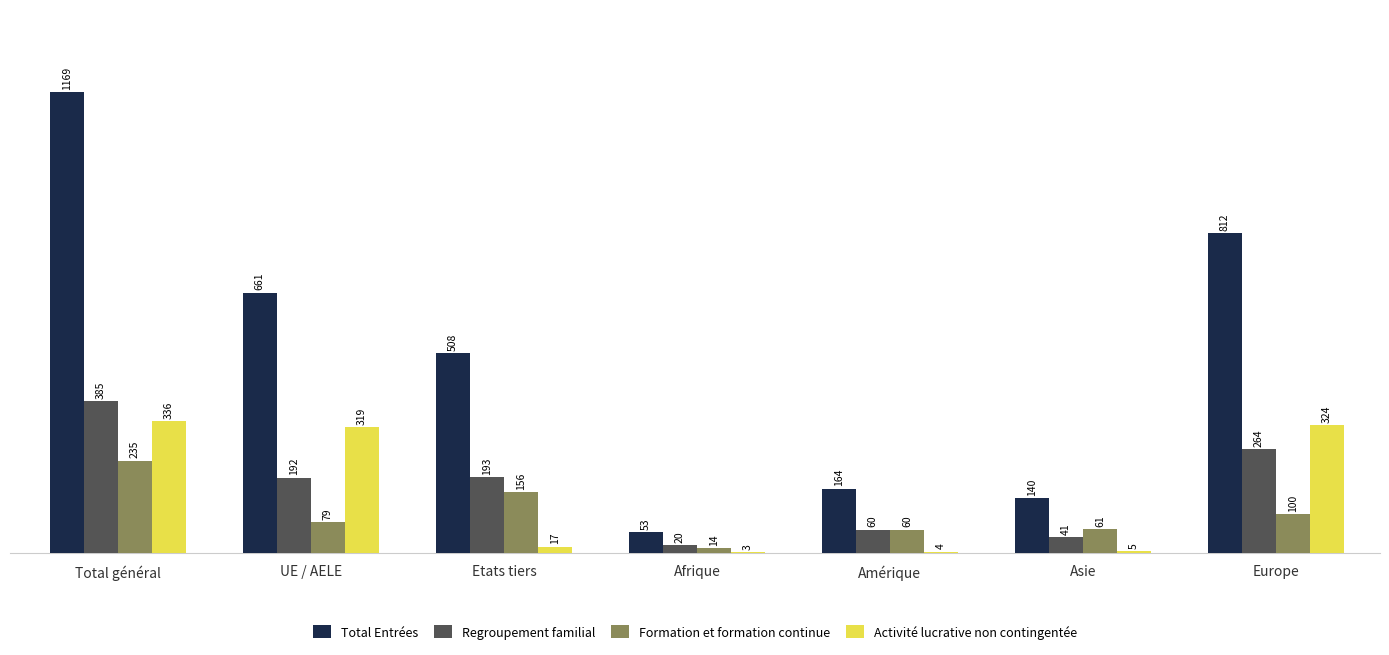

At which label is Formation et formation continue closest to 124?

Europe